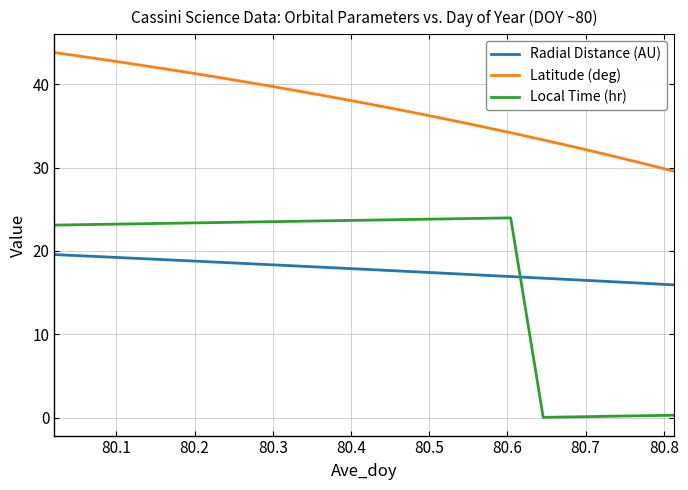

What is the maximum value shown in the chart?

43.8